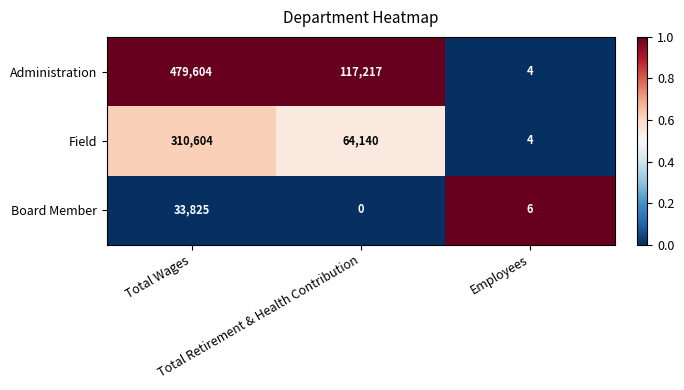

What is the difference between the highest and lowest values at Total Retirement & Health Contribution?

117217